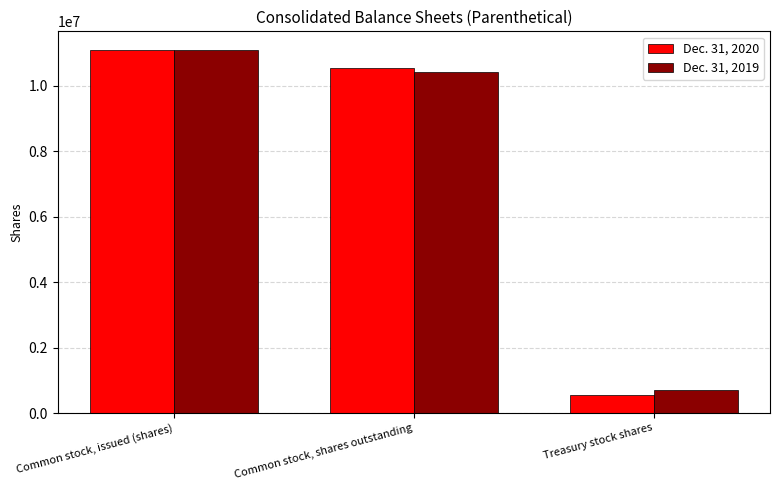

At which label is Dec. 31, 2019 closest to 5904733?

Common stock, shares outstanding